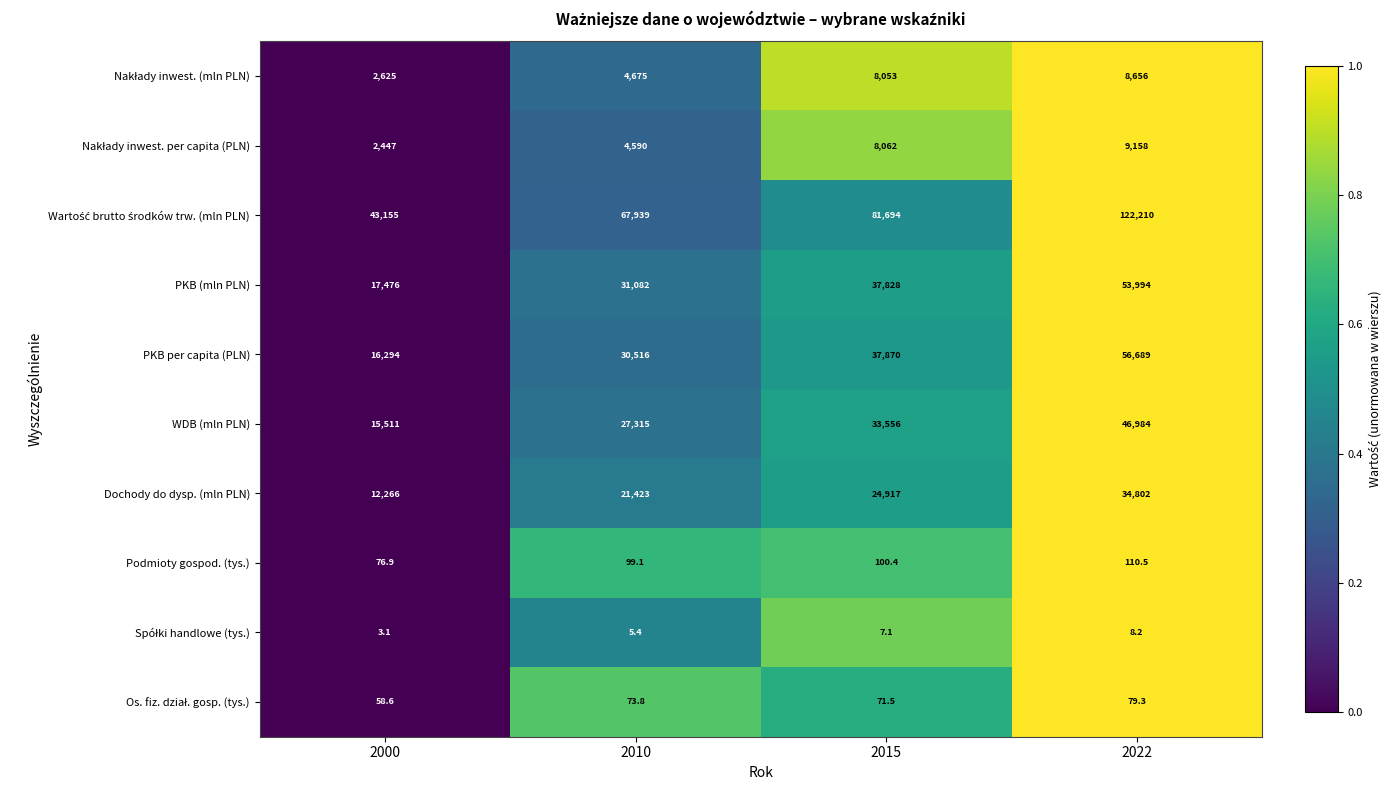

At which label does Podmioty gospod. (tys.) reach its peak?

2022